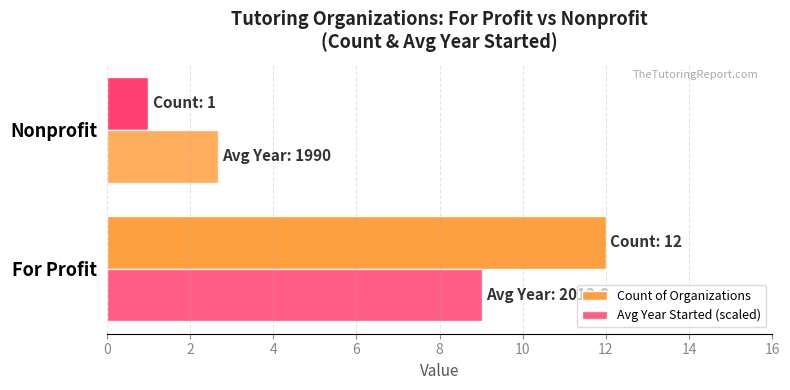

Count the number of categories in the chart.

2